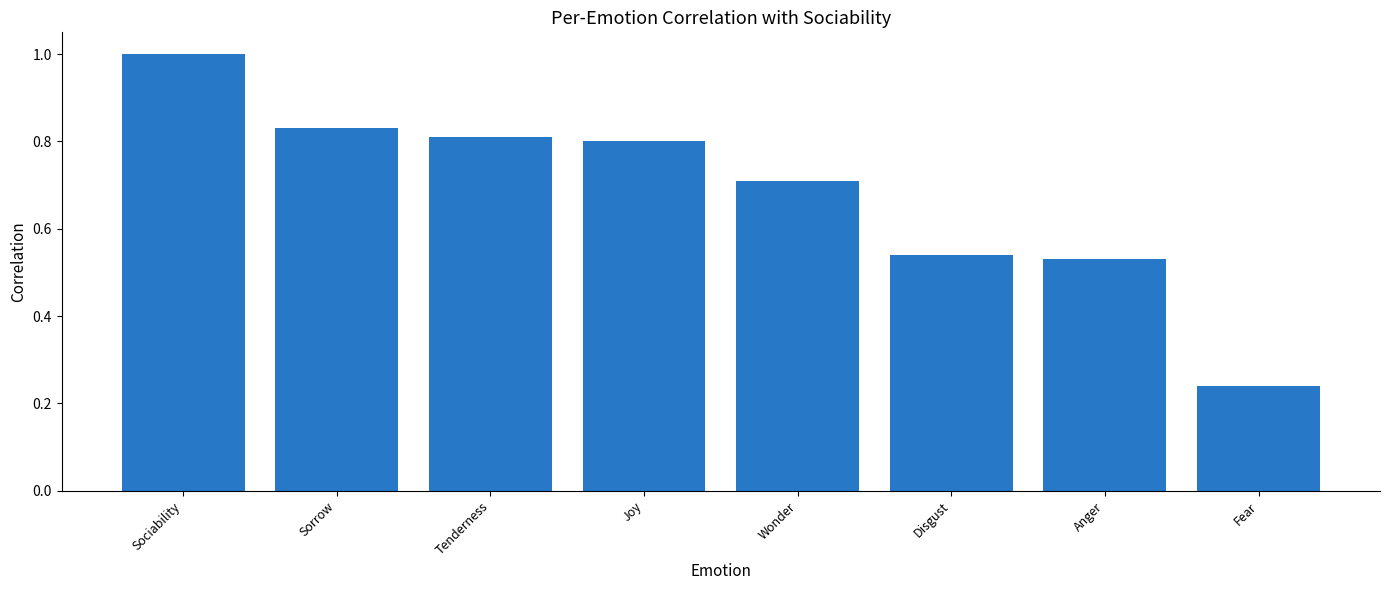

What is the value of the 1st bar from the left?

1.0